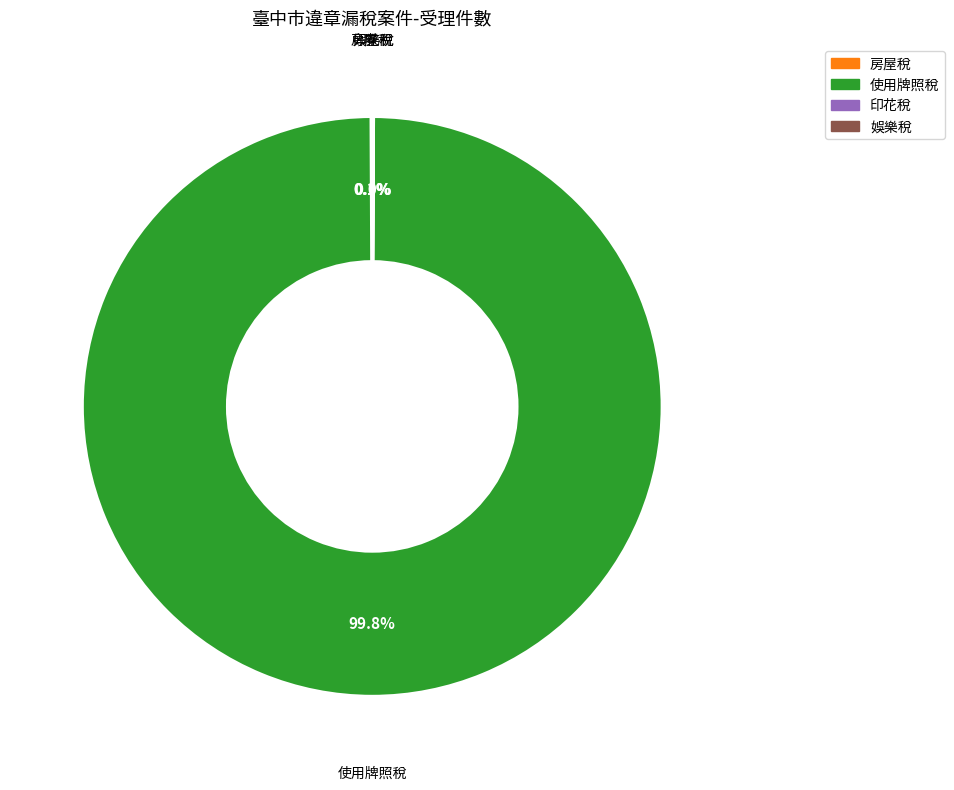

Is there a majority slice in this chart?

Yes